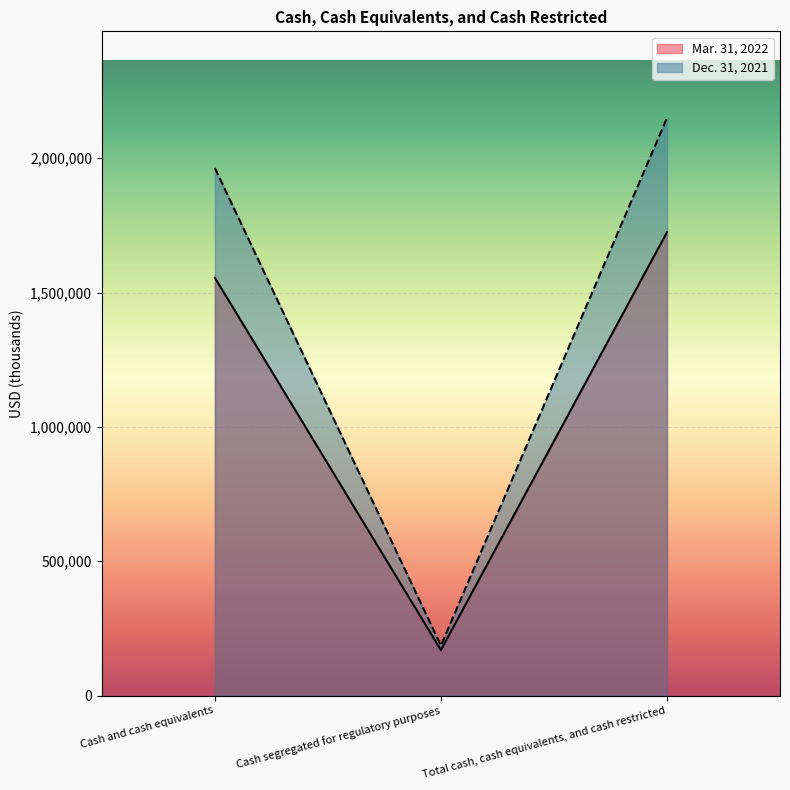

What are all the series names shown in the legend?

Mar. 31, 2022, Dec. 31, 2021